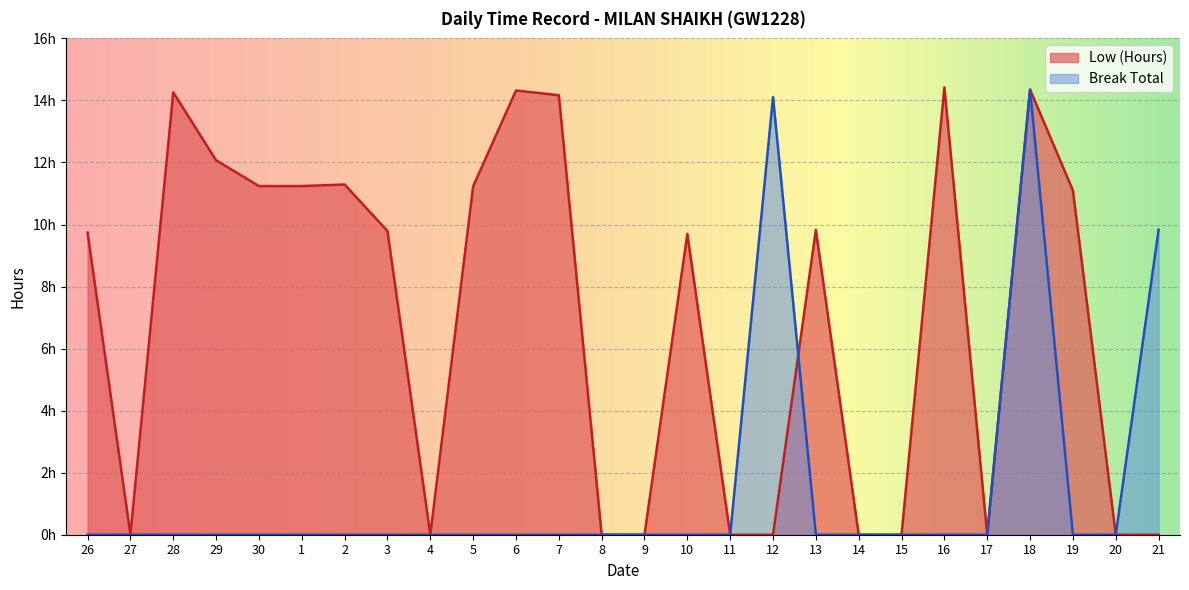

What are all the series names shown in the legend?

Low (Hours), Break Total